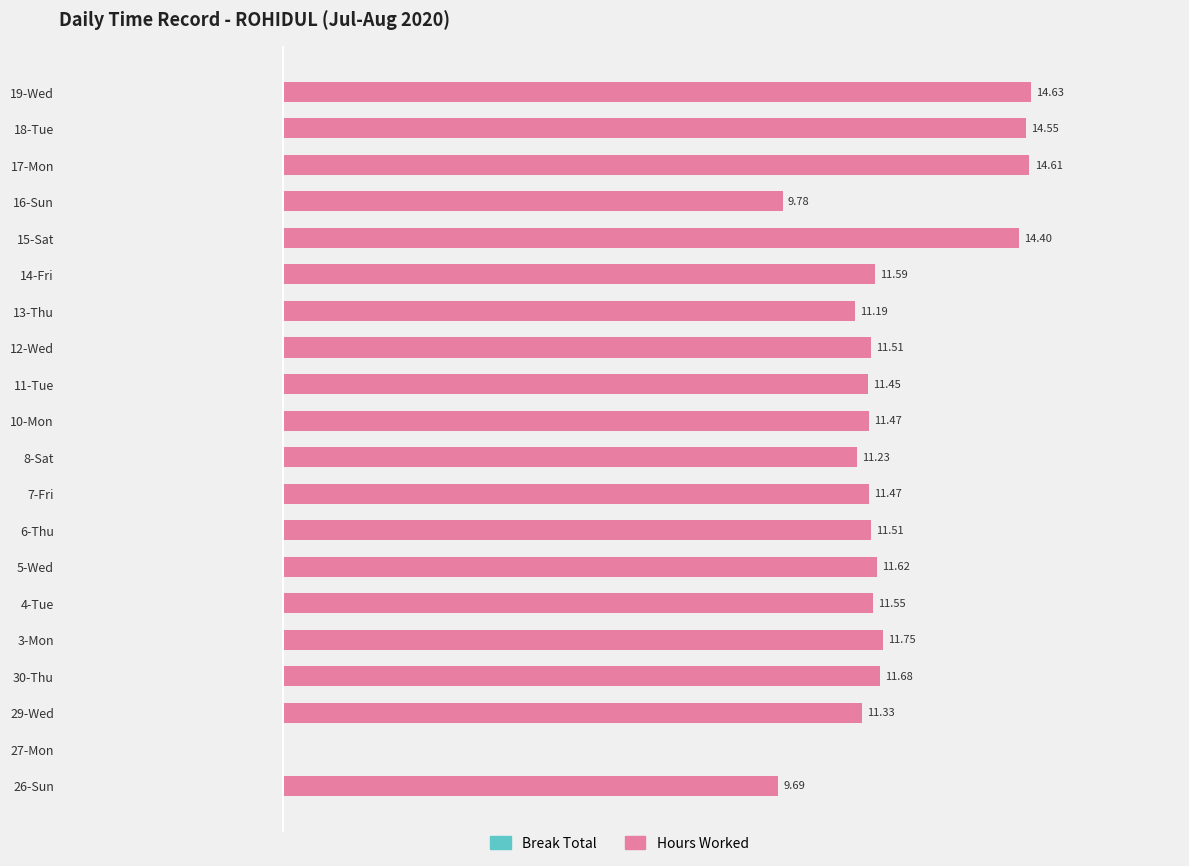

Between 19-Wed and 27-Mon, which is larger?

19-Wed